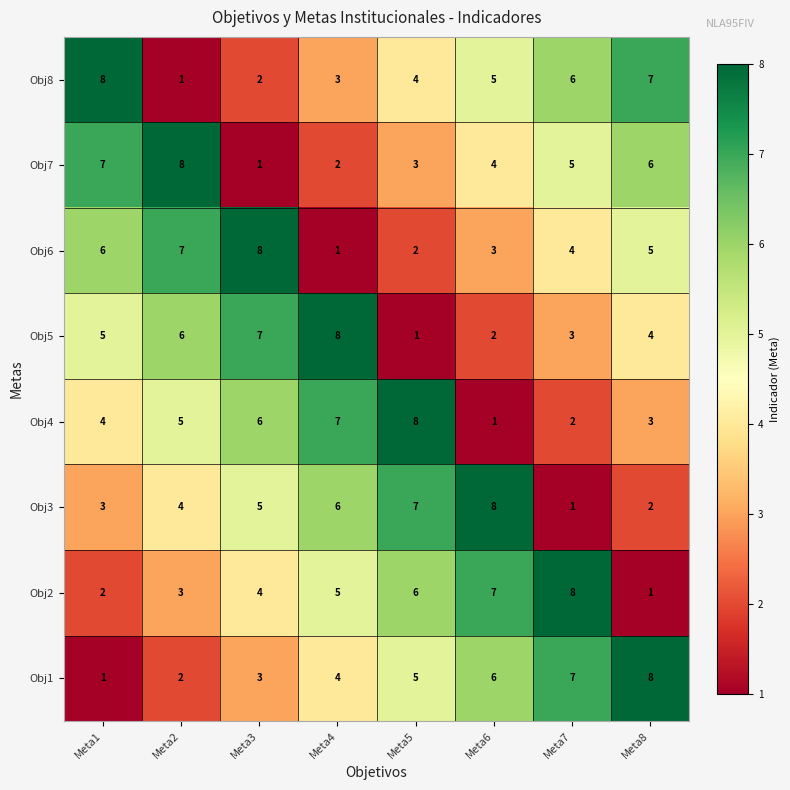

The value of Obj6 at Meta7 is 4. True or false?

True